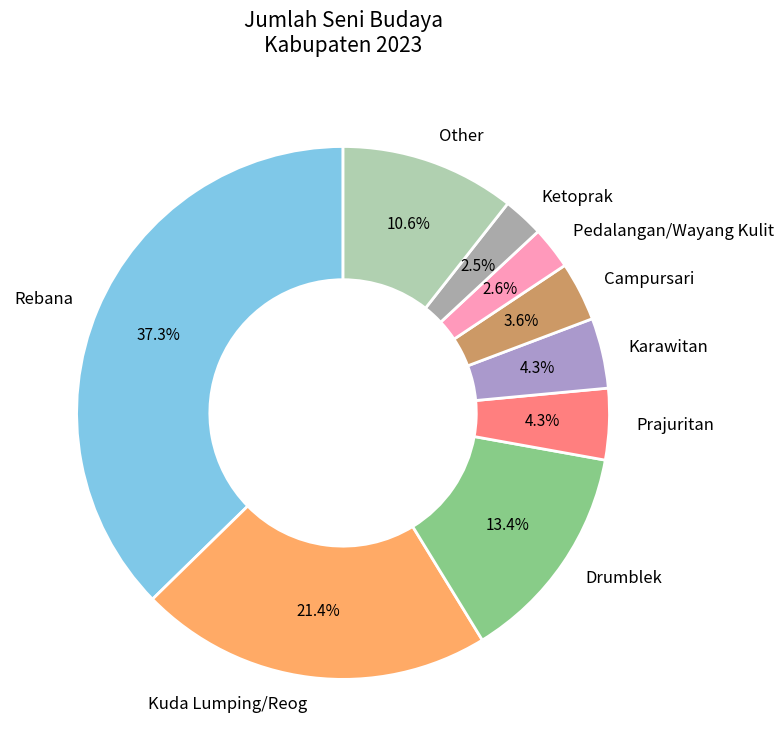

How many slices are in this pie chart?

9